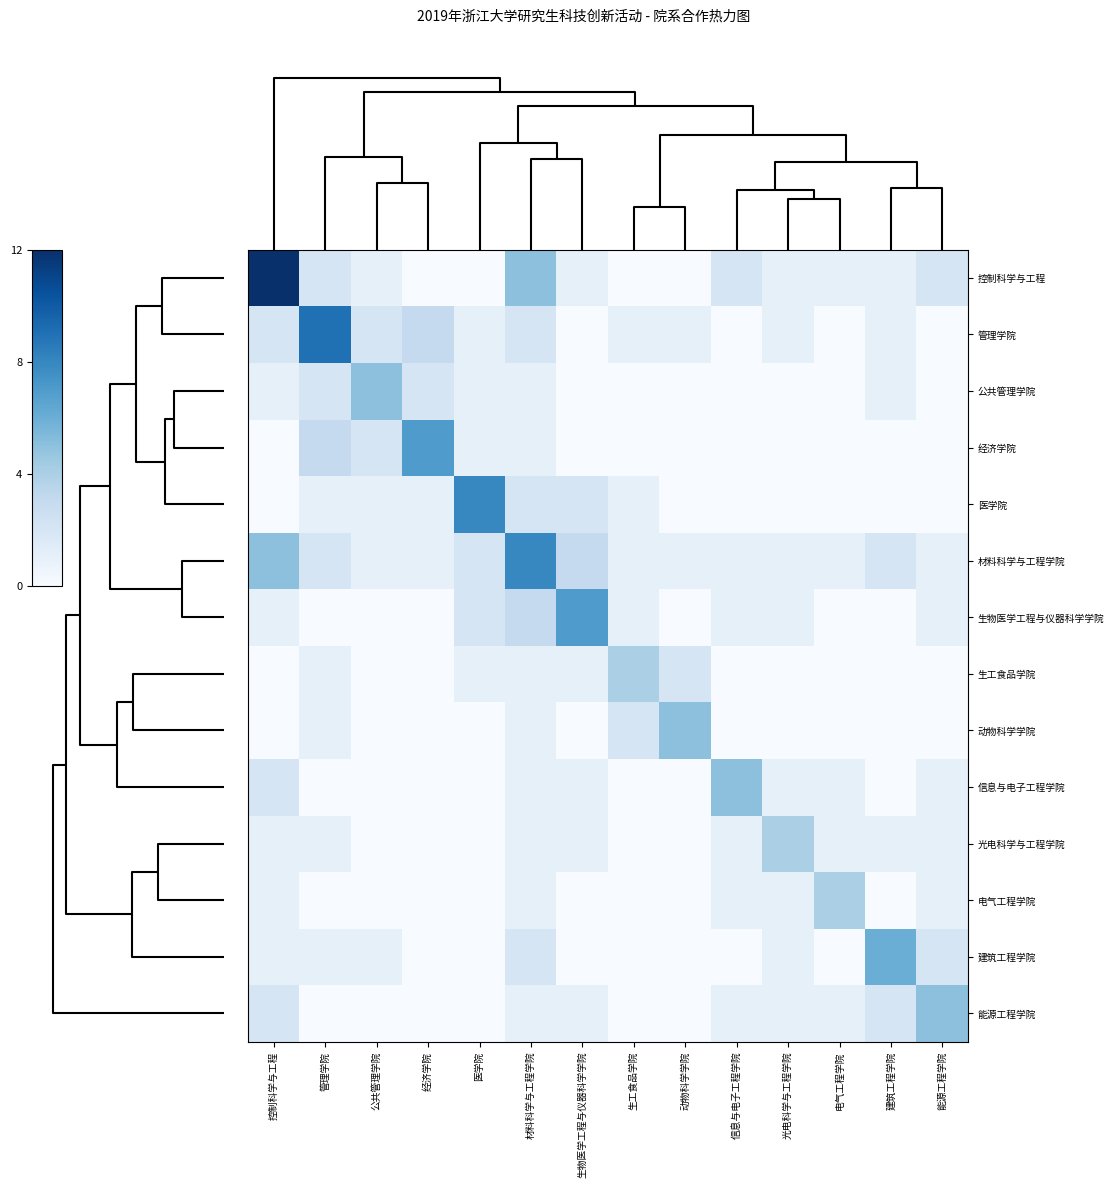

Reading left to right, extract all data points from this chart.

控制科学与工程: 控制科学与工程=12	管理学院=2	公共管理学院=1	经济学院=0	医学院=0	材料科学与工程学院=5	生物医学工程与仪器科学学院=1	生工食品学院=0	动物科学学院=0	信息与电子工程学院=2	光电科学与工程学院=1	电气工程学院=1	建筑工程学院=1	能源工程学院=2
管理学院: 控制科学与工程=2	管理学院=9	公共管理学院=2	经济学院=3	医学院=1	材料科学与工程学院=2	生物医学工程与仪器科学学院=0	生工食品学院=1	动物科学学院=1	信息与电子工程学院=0	光电科学与工程学院=1	电气工程学院=0	建筑工程学院=1	能源工程学院=0
公共管理学院: 控制科学与工程=1	管理学院=2	公共管理学院=5	经济学院=2	医学院=1	材料科学与工程学院=1	生物医学工程与仪器科学学院=0	生工食品学院=0	动物科学学院=0	信息与电子工程学院=0	光电科学与工程学院=0	电气工程学院=0	建筑工程学院=1	能源工程学院=0
经济学院: 控制科学与工程=0	管理学院=3	公共管理学院=2	经济学院=7	医学院=1	材料科学与工程学院=1	生物医学工程与仪器科学学院=0	生工食品学院=0	动物科学学院=0	信息与电子工程学院=0	光电科学与工程学院=0	电气工程学院=0	建筑工程学院=0	能源工程学院=0
医学院: 控制科学与工程=0	管理学院=1	公共管理学院=1	经济学院=1	医学院=8	材料科学与工程学院=2	生物医学工程与仪器科学学院=2	生工食品学院=1	动物科学学院=0	信息与电子工程学院=0	光电科学与工程学院=0	电气工程学院=0	建筑工程学院=0	能源工程学院=0
材料科学与工程学院: 控制科学与工程=5	管理学院=2	公共管理学院=1	经济学院=1	医学院=2	材料科学与工程学院=8	生物医学工程与仪器科学学院=3	生工食品学院=1	动物科学学院=1	信息与电子工程学院=1	光电科学与工程学院=1	电气工程学院=1	建筑工程学院=2	能源工程学院=1
生物医学工程与仪器科学学院: 控制科学与工程=1	管理学院=0	公共管理学院=0	经济学院=0	医学院=2	材料科学与工程学院=3	生物医学工程与仪器科学学院=7	生工食品学院=1	动物科学学院=0	信息与电子工程学院=1	光电科学与工程学院=1	电气工程学院=0	建筑工程学院=0	能源工程学院=1
生工食品学院: 控制科学与工程=0	管理学院=1	公共管理学院=0	经济学院=0	医学院=1	材料科学与工程学院=1	生物医学工程与仪器科学学院=1	生工食品学院=4	动物科学学院=2	信息与电子工程学院=0	光电科学与工程学院=0	电气工程学院=0	建筑工程学院=0	能源工程学院=0
动物科学学院: 控制科学与工程=0	管理学院=1	公共管理学院=0	经济学院=0	医学院=0	材料科学与工程学院=1	生物医学工程与仪器科学学院=0	生工食品学院=2	动物科学学院=5	信息与电子工程学院=0	光电科学与工程学院=0	电气工程学院=0	建筑工程学院=0	能源工程学院=0
信息与电子工程学院: 控制科学与工程=2	管理学院=0	公共管理学院=0	经济学院=0	医学院=0	材料科学与工程学院=1	生物医学工程与仪器科学学院=1	生工食品学院=0	动物科学学院=0	信息与电子工程学院=5	光电科学与工程学院=1	电气工程学院=1	建筑工程学院=0	能源工程学院=1
光电科学与工程学院: 控制科学与工程=1	管理学院=1	公共管理学院=0	经济学院=0	医学院=0	材料科学与工程学院=1	生物医学工程与仪器科学学院=1	生工食品学院=0	动物科学学院=0	信息与电子工程学院=1	光电科学与工程学院=4	电气工程学院=1	建筑工程学院=1	能源工程学院=1
电气工程学院: 控制科学与工程=1	管理学院=0	公共管理学院=0	经济学院=0	医学院=0	材料科学与工程学院=1	生物医学工程与仪器科学学院=0	生工食品学院=0	动物科学学院=0	信息与电子工程学院=1	光电科学与工程学院=1	电气工程学院=4	建筑工程学院=0	能源工程学院=1
建筑工程学院: 控制科学与工程=1	管理学院=1	公共管理学院=1	经济学院=0	医学院=0	材料科学与工程学院=2	生物医学工程与仪器科学学院=0	生工食品学院=0	动物科学学院=0	信息与电子工程学院=0	光电科学与工程学院=1	电气工程学院=0	建筑工程学院=6	能源工程学院=2
能源工程学院: 控制科学与工程=2	管理学院=0	公共管理学院=0	经济学院=0	医学院=0	材料科学与工程学院=1	生物医学工程与仪器科学学院=1	生工食品学院=0	动物科学学院=0	信息与电子工程学院=1	光电科学与工程学院=1	电气工程学院=1	建筑工程学院=2	能源工程学院=5